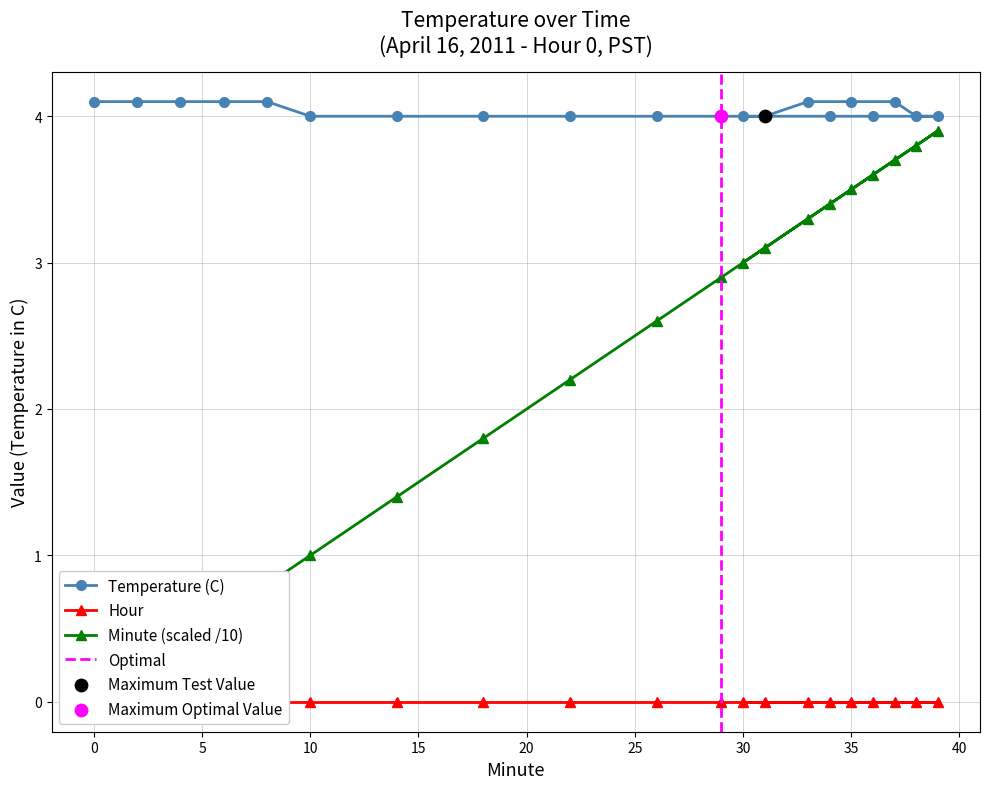

The value of Temperature (C) at 0 is 4.1. True or false?

True